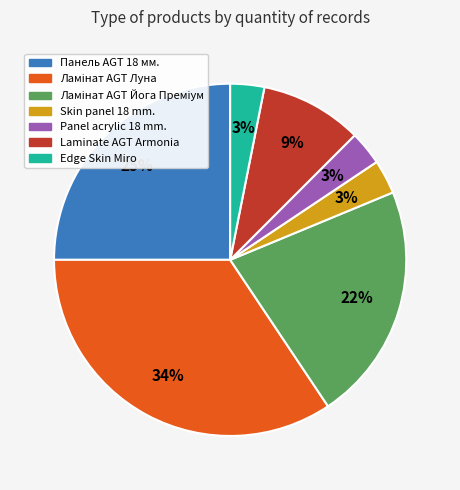

Is there any slice that represents more than half of the pie?

No